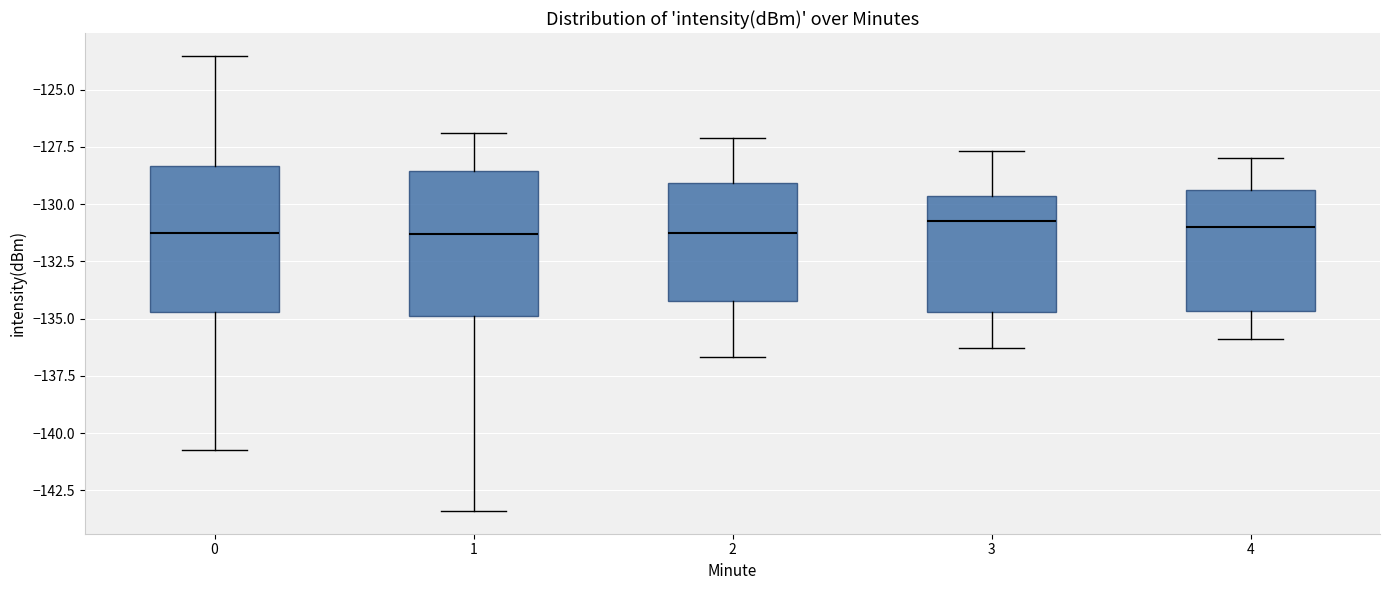

Where does the median line of the box at x = 1 sit on the y-axis? The values are not printed on the chart, so give them approximately, as read against the axis.

-131.5